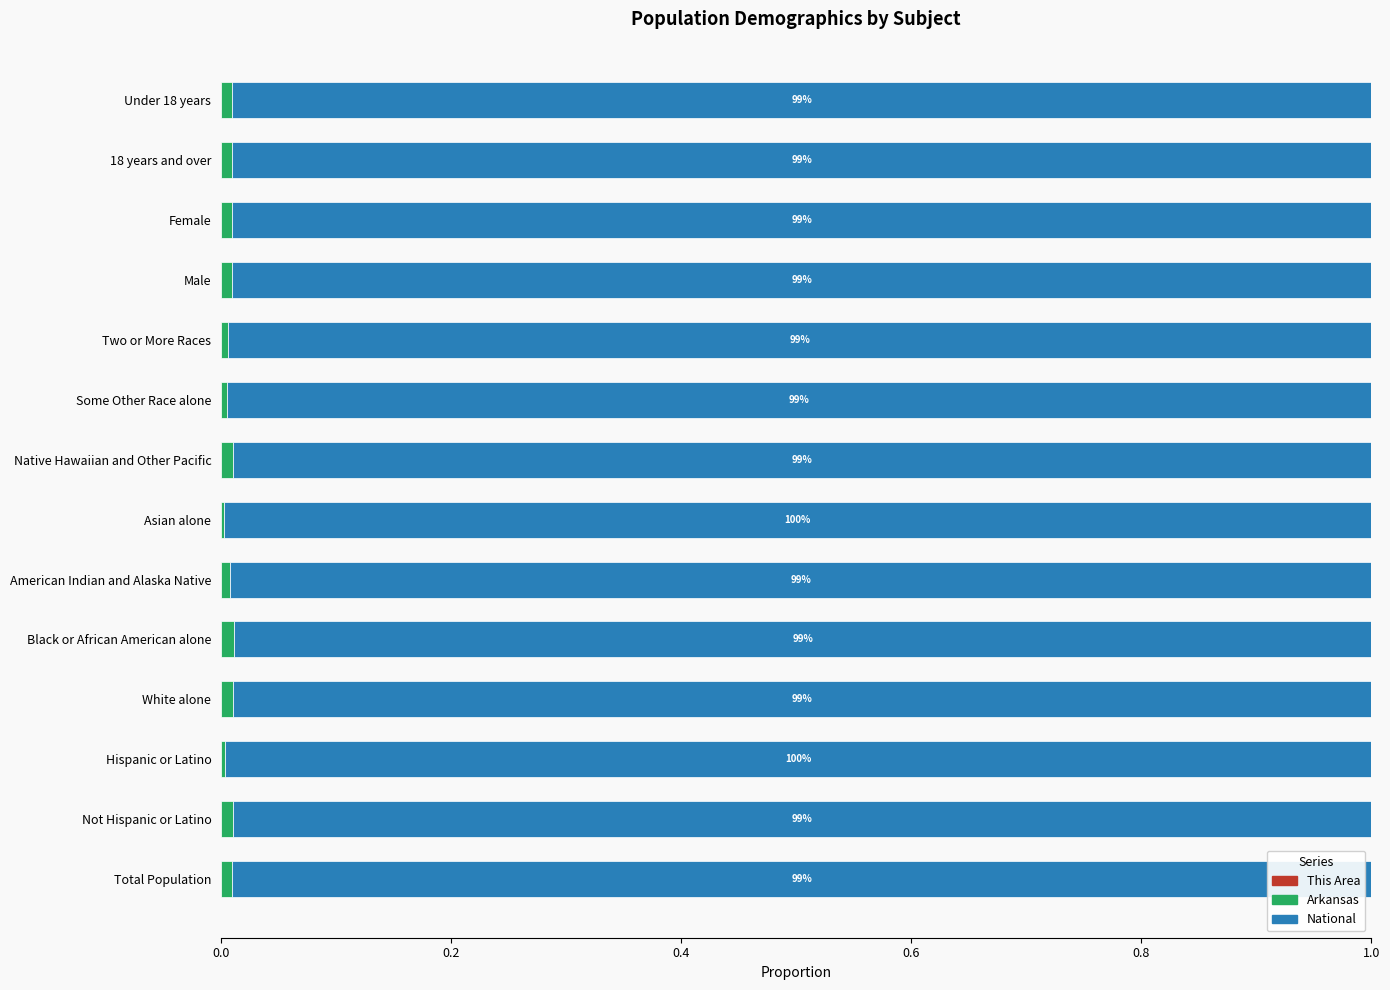

Which series has the largest total across all categories?

National